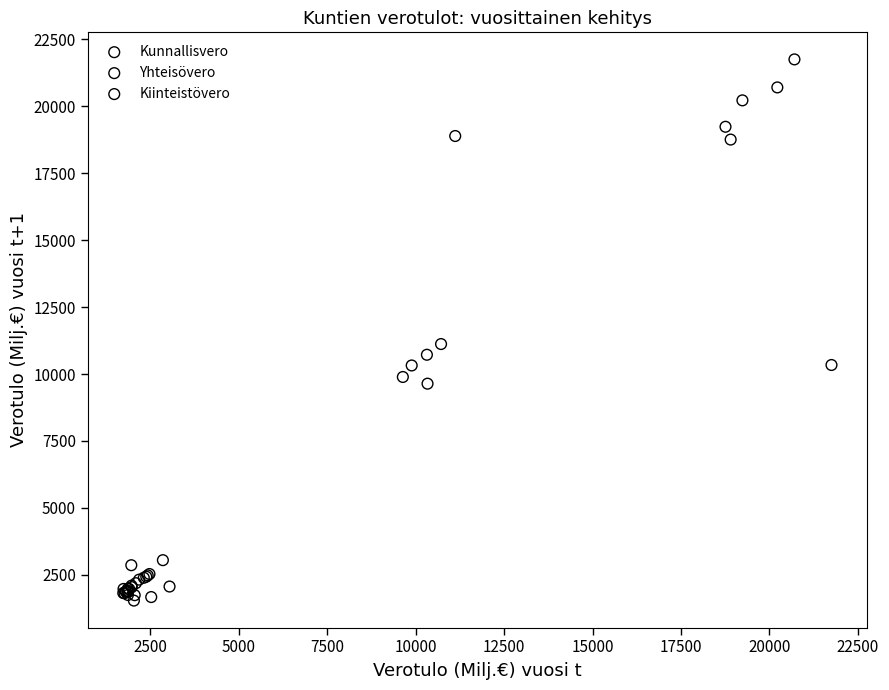

What are all the series names shown in the legend?

Kunnallisvero, Yhteisövero, Kiinteistövero